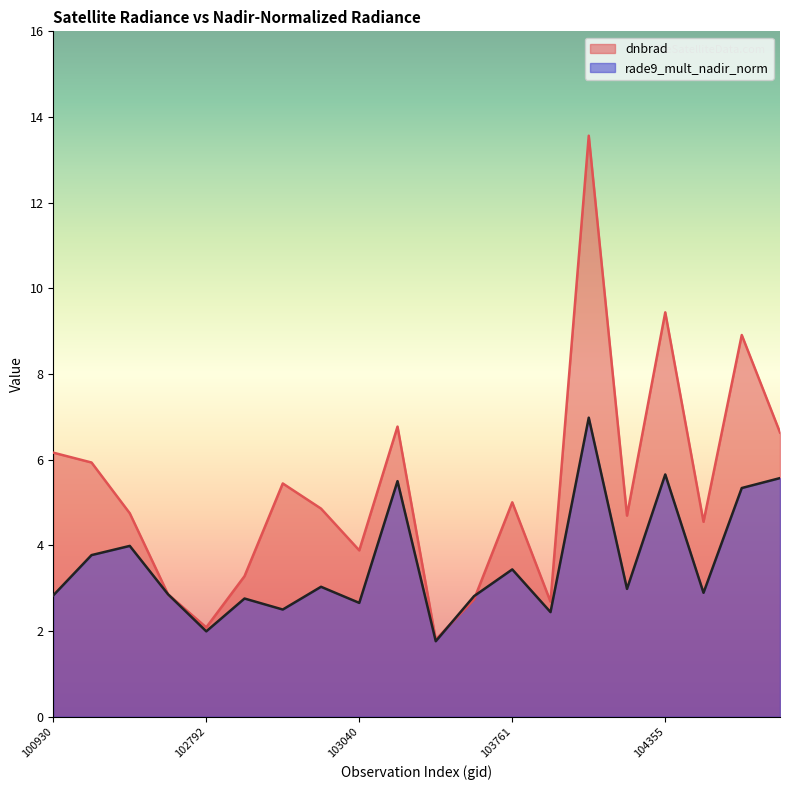

What is the total value across all series at 104355?

15.1